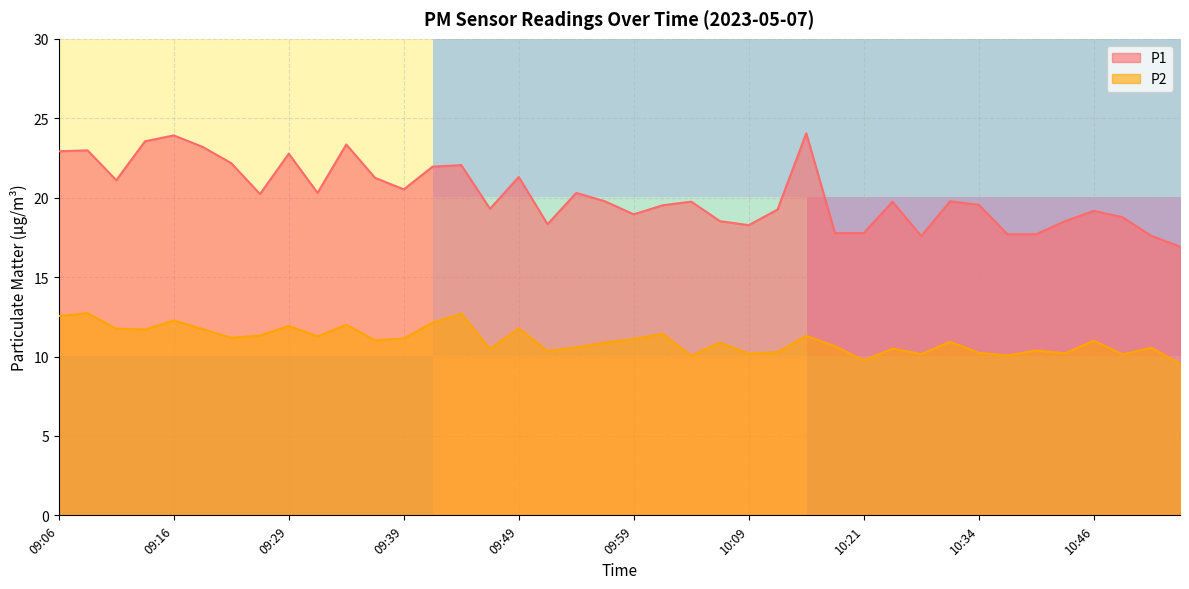

The P1 series shows 32.1 at 09:29. True or false?

False